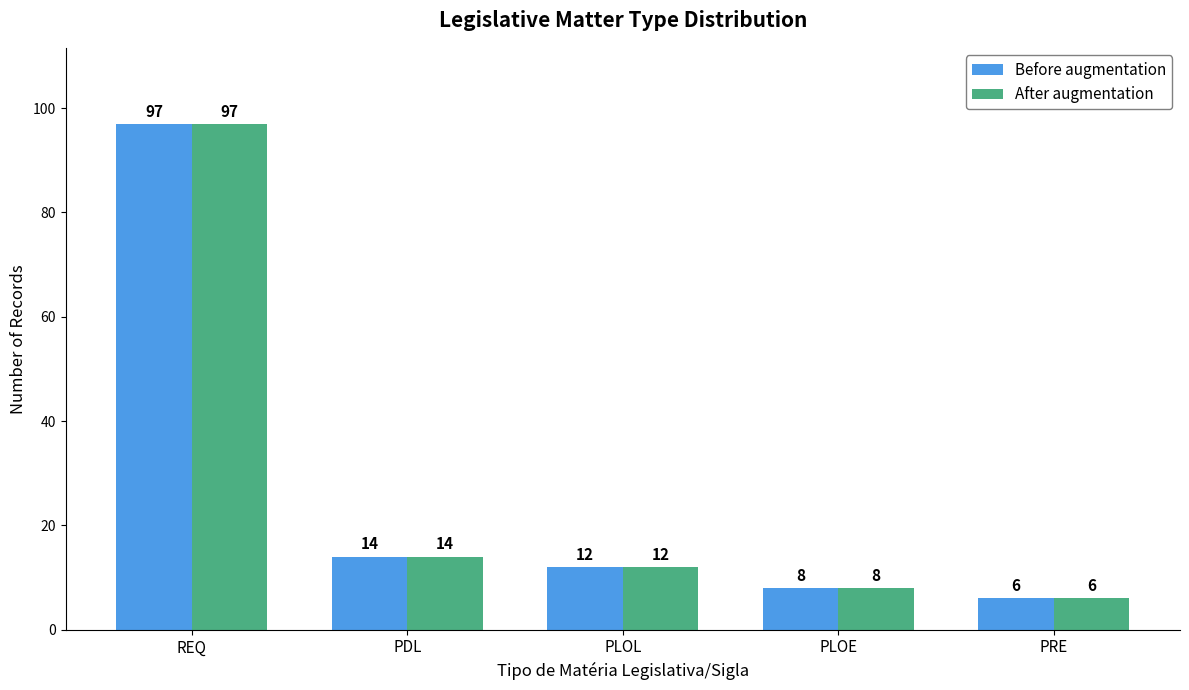

List the labels in order of Before augmentation value, smallest first.

PRE, PLOE, PLOL, PDL, REQ